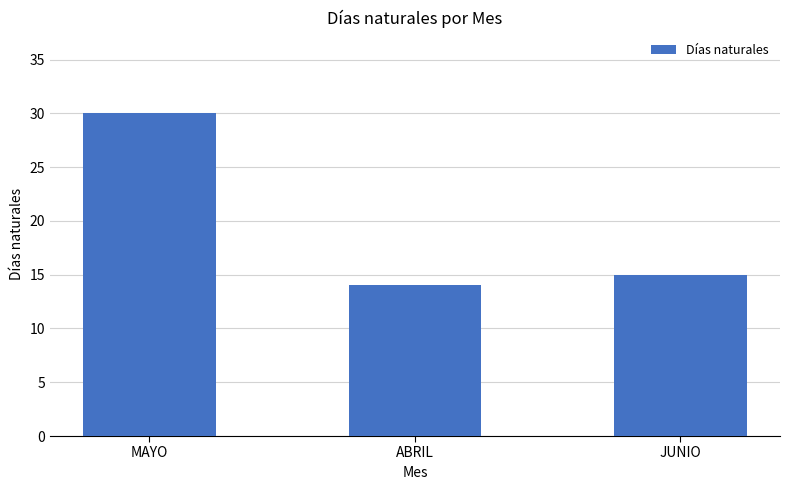

Between ABRIL and MAYO, which is larger?

MAYO